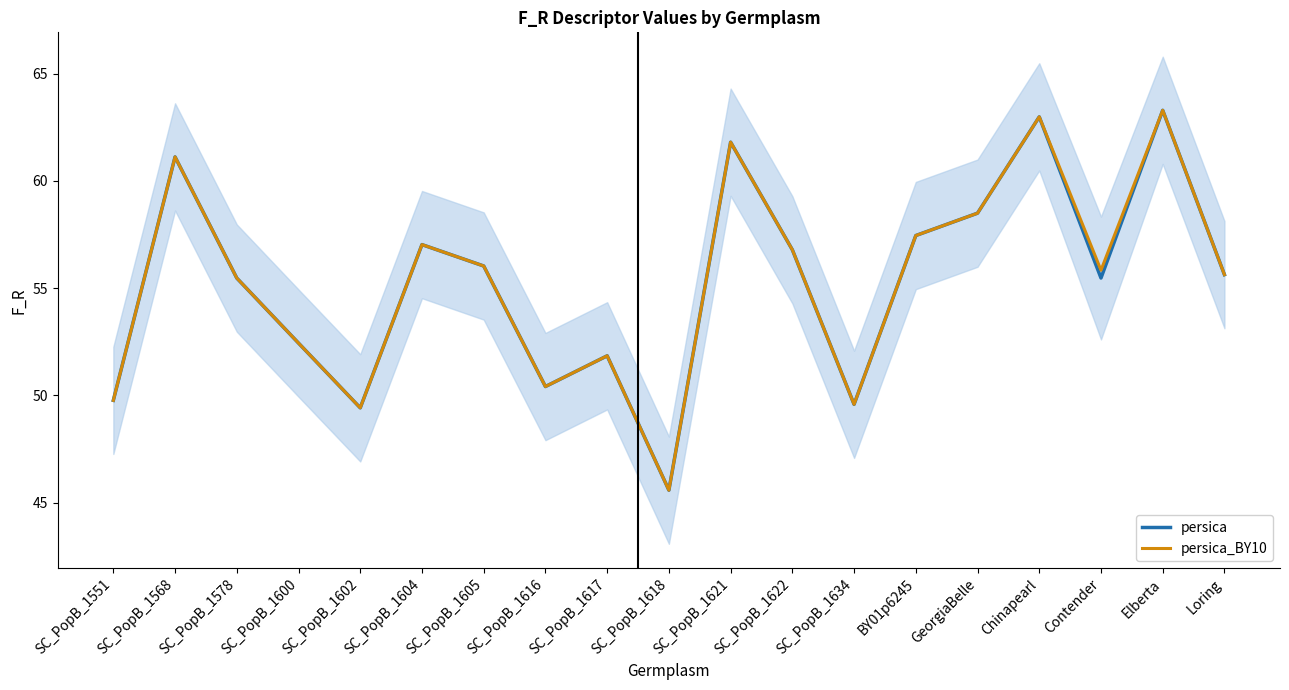

How many values in the persica_BY10 series exceed 55?

12